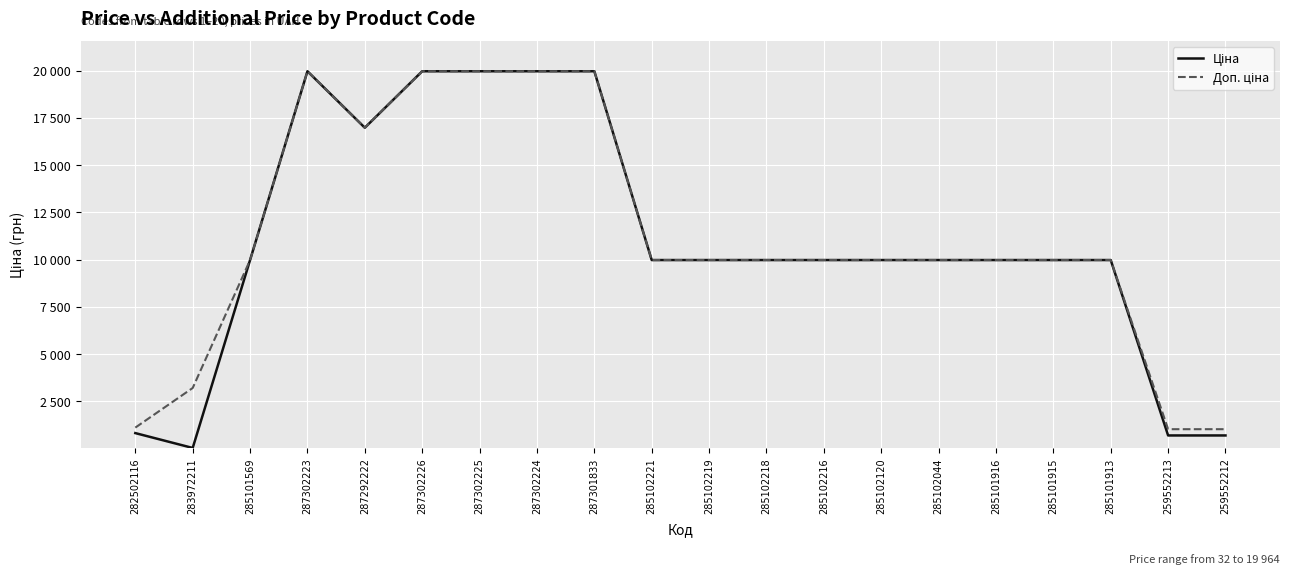

True or false: Доп. ціна has a value of 9975.0 at 285101915.

True